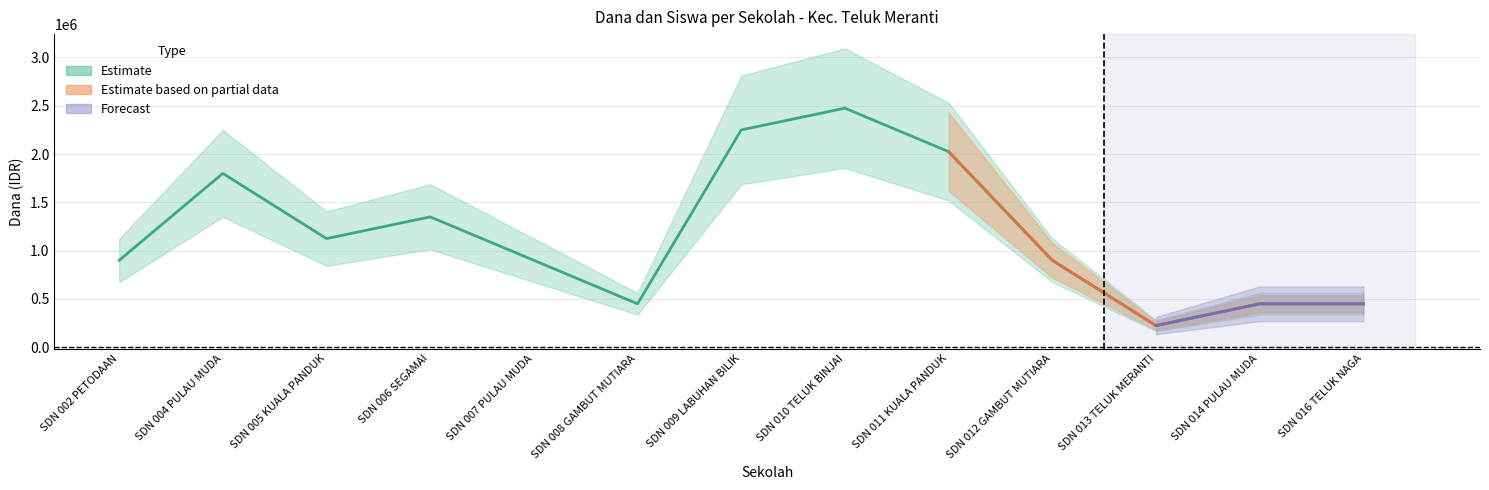

What is the minimum value for Estimate (Dana Disalurkan)?

225000